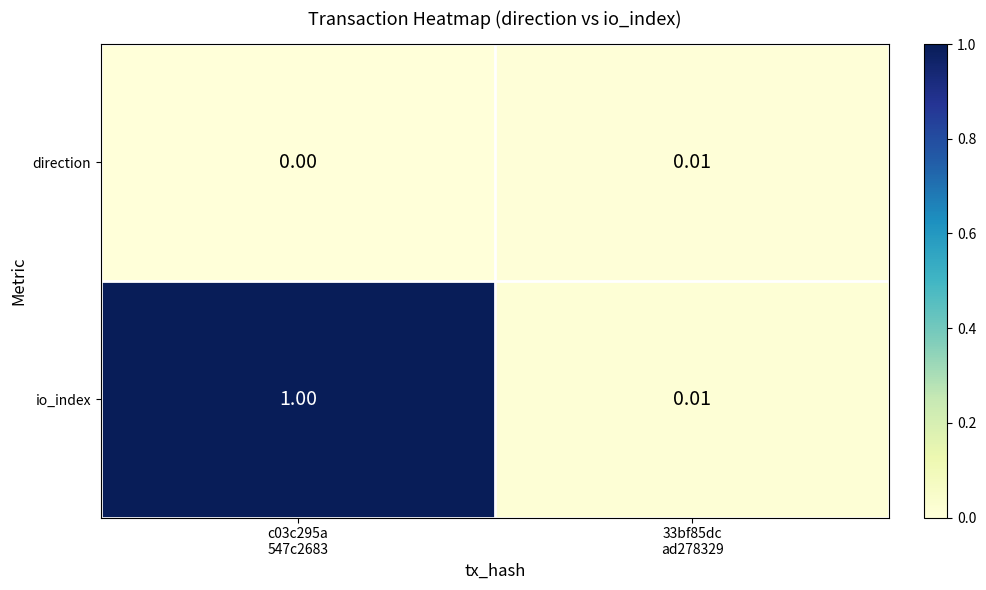

Which series has the widest spread of values?

io_index